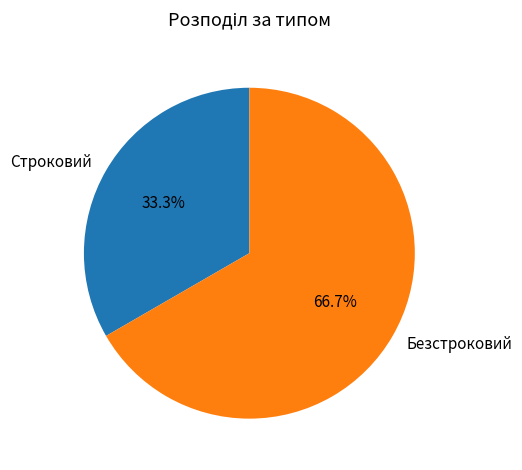

To the nearest percent, what is the combined percentage of Строковий and Безстроковий?

100%